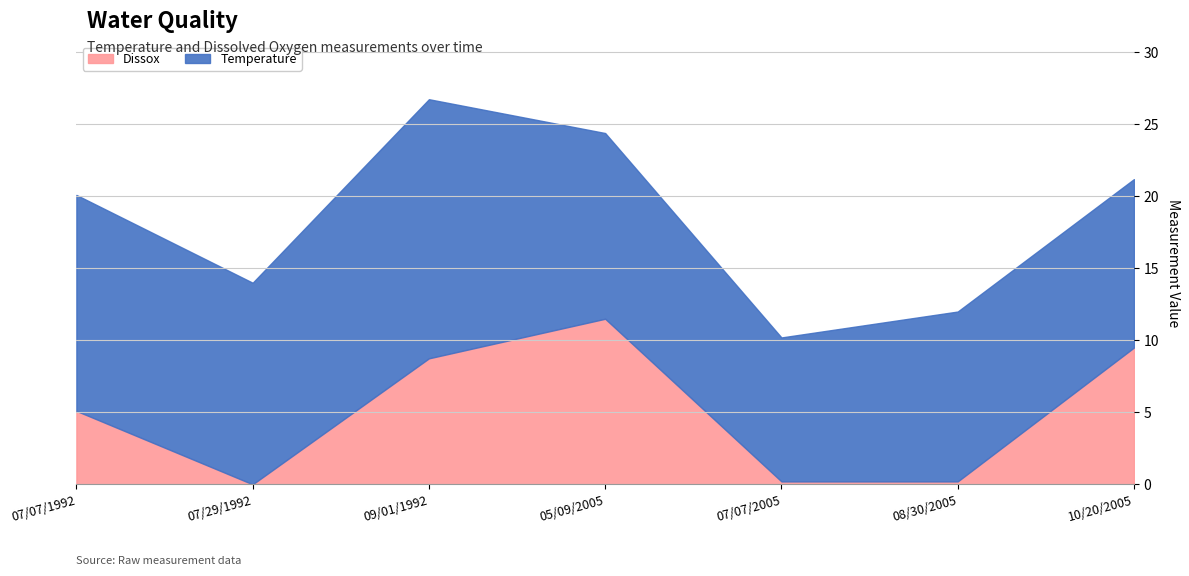

Does the chart display data point markers on the line(s)?

No